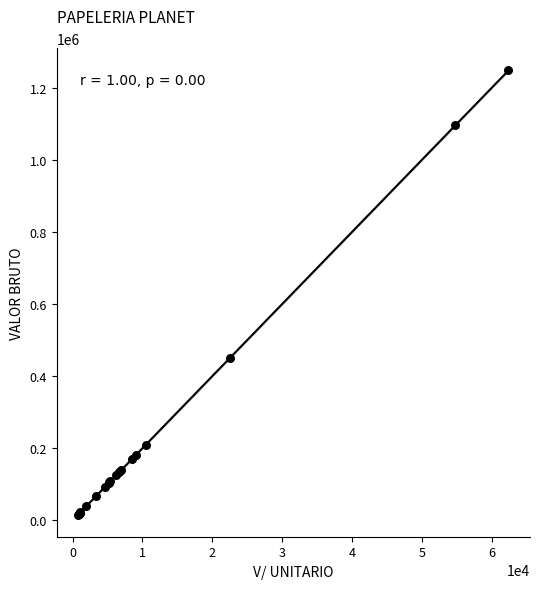

What Y value in the scatter plot is closest to 631600?

450880